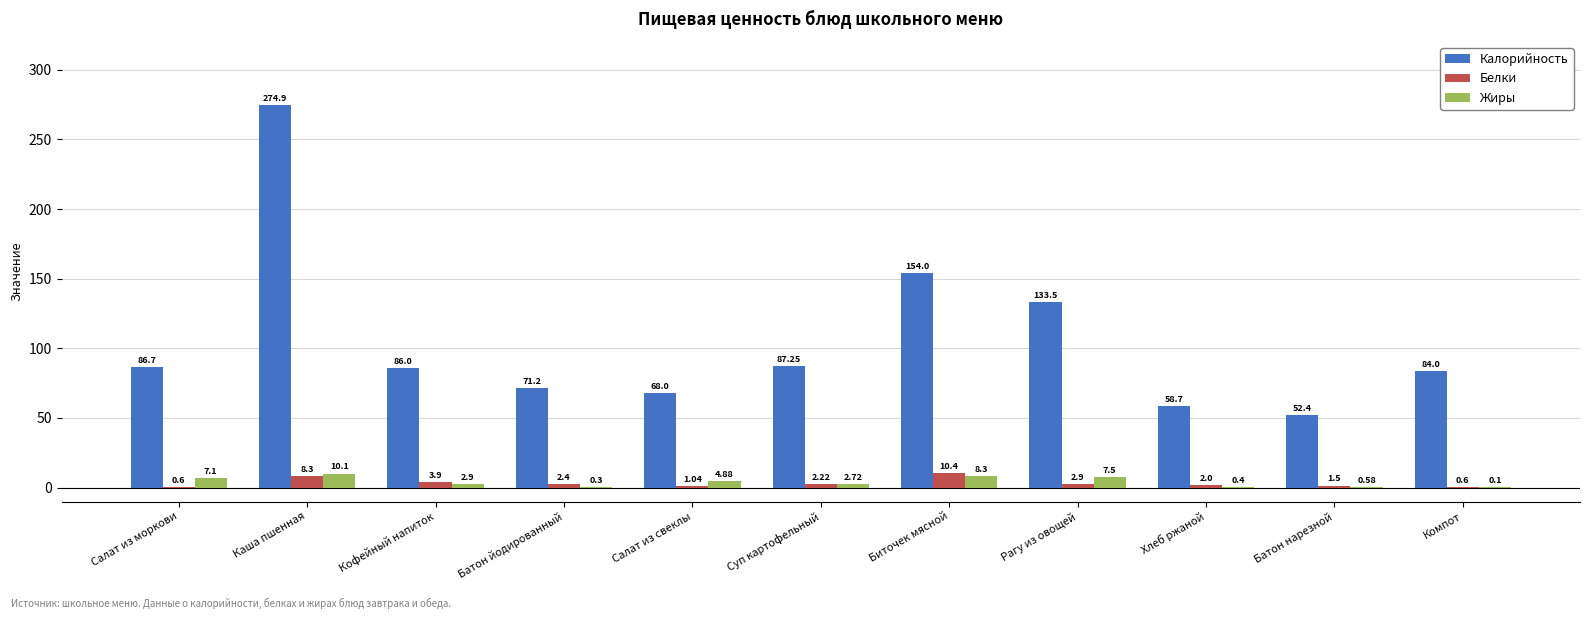

Where does the Белки series first go above 2?

Каша пшенная